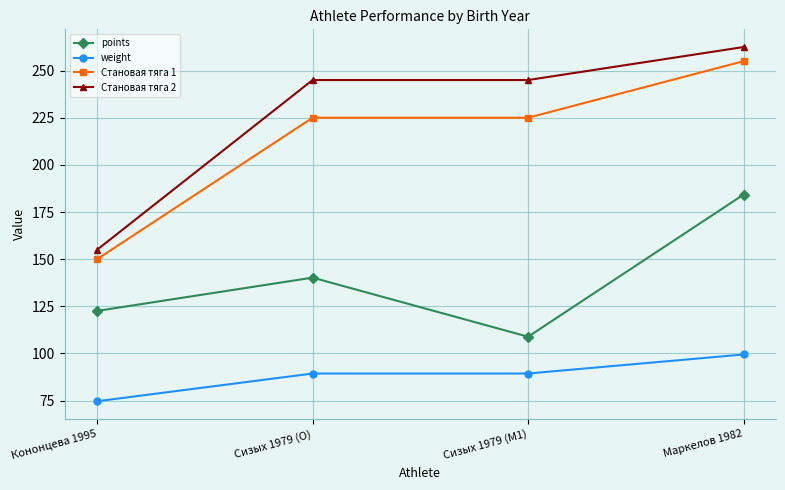

Is the value of Становая тяга 2 at Маркелов 1982 greater than the value of points at Сизых 1979 (M1)?

Yes